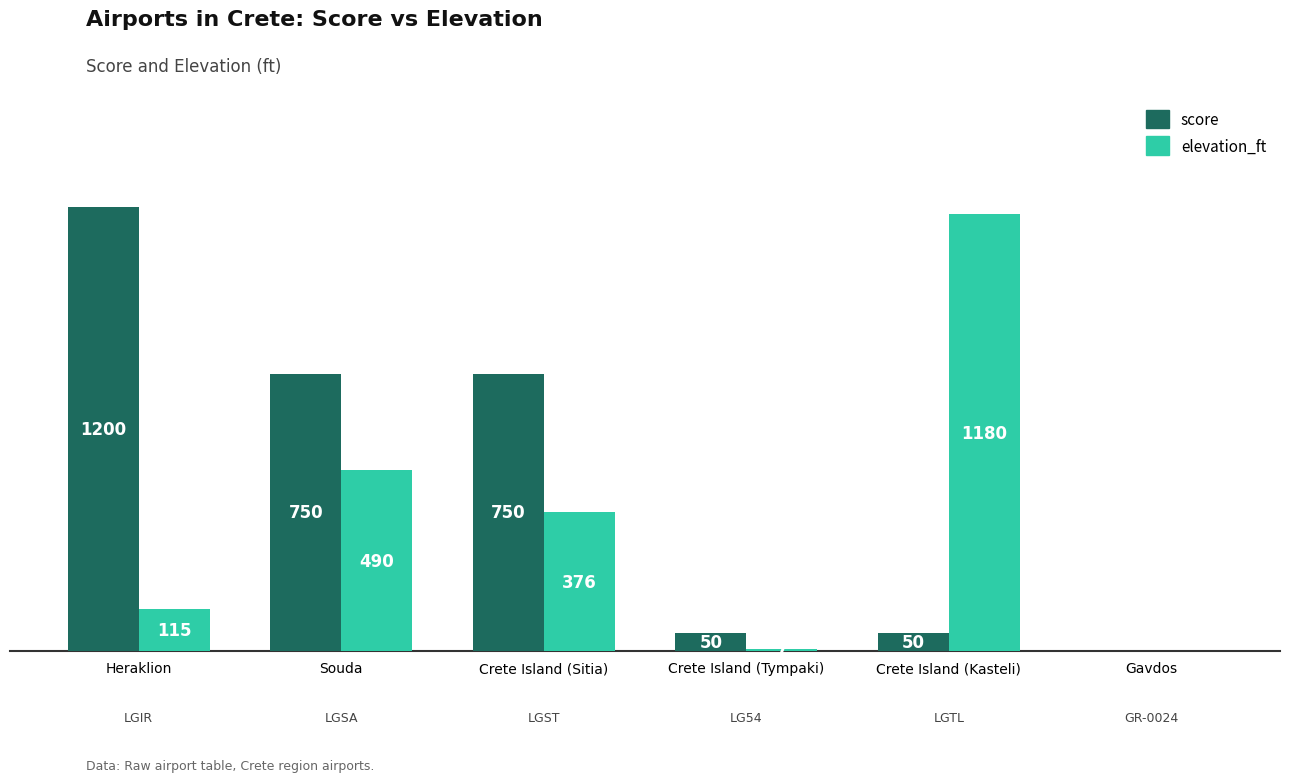

At which label does elevation_ft reach its peak?

Crete Island (Kasteli)